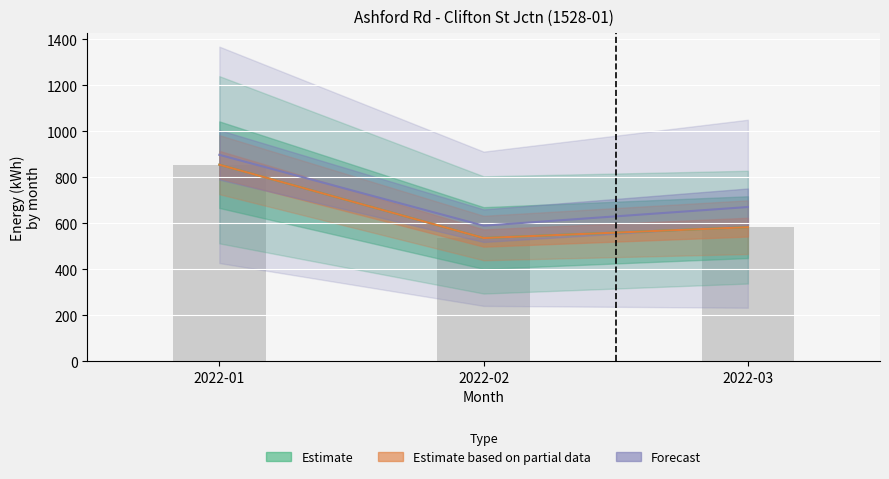

Reading right to left, list all the values displayed in this chart.

583.6	536.4	855.1